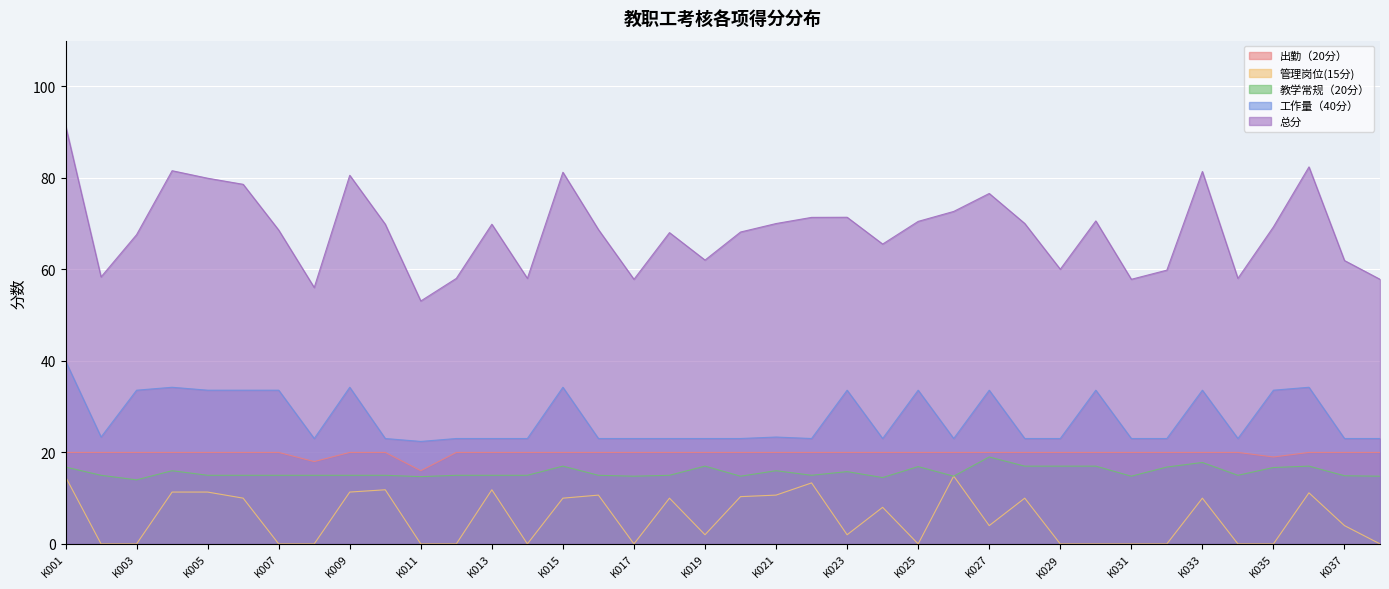

Reading left to right, what are all the values shown in this chart?

出勤（20分）: K001=20.0	K002=20.0	K003=20.0	K004=20.0	K005=20.0	K006=20.0	K007=20.0	K008=18.0	K009=20.0	K010=20.0	K011=16.0	K012=20.0	K013=20.0	K014=20.0	K015=20.0	K016=20.0	K017=20.0	K018=20.0	K019=20.0	K020=20.0	K021=20.0	K022=20.0	K023=20.0	K024=20.0	K025=20.0	K026=20.0	K027=20.0	K028=20.0	K029=20.0	K030=20.0	K031=20.0	K032=20.0	K033=20.0	K034=20.0	K035=19.0	K036=20.0	K037=20.0	K038=20.0
管理岗位(15分): K001=14.7	K002=0.0	K003=0.0	K004=11.3	K005=11.3	K006=10.0	K007=0.0	K008=0.0	K009=11.3	K010=11.8	K011=0.0	K012=0.0	K013=11.8	K014=0.0	K015=10.0	K016=10.7	K017=0.0	K018=10.0	K019=2.0	K020=10.3	K021=10.7	K022=13.3	K023=2.0	K024=8.0	K025=0.0	K026=14.8	K027=4.0	K028=10.0	K029=0.0	K030=0.0	K031=0.0	K032=0.0	K033=10.0	K034=0.0	K035=0.0	K036=11.2	K037=4.0	K038=0.0
教学常规（20分）: K001=16.8	K002=15.0	K003=14.0	K004=16.0	K005=15.0	K006=15.0	K007=15.0	K008=15.0	K009=15.0	K010=15.0	K011=14.7	K012=15.0	K013=15.0	K014=15.0	K015=17.0	K016=15.0	K017=14.8	K018=15.0	K019=17.0	K020=14.8	K021=16.0	K022=15.0	K023=15.8	K024=14.5	K025=16.9	K026=14.8	K027=19.0	K028=17.0	K029=17.0	K030=17.0	K031=14.8	K032=16.8	K033=17.8	K034=15.0	K035=16.7	K036=17.0	K037=14.9	K038=14.8
工作量（40分）: K001=40.0	K002=23.4	K003=33.6	K004=34.2	K005=33.6	K006=33.6	K007=33.6	K008=23.0	K009=34.2	K010=23.0	K011=22.4	K012=23.0	K013=23.0	K014=23.0	K015=34.2	K016=23.0	K017=23.0	K018=23.0	K019=23.0	K020=23.0	K021=23.4	K022=23.0	K023=33.6	K024=23.0	K025=33.6	K026=23.0	K027=33.6	K028=23.0	K029=23.0	K030=33.6	K031=23.0	K032=23.0	K033=33.6	K034=23.0	K035=33.6	K036=34.2	K037=23.0	K038=23.0
总分: K001=91.5	K002=58.4	K003=67.6	K004=81.6	K005=79.9	K006=78.6	K007=68.6	K008=56.0	K009=80.6	K010=69.9	K011=53.1	K012=58.0	K013=69.9	K014=58.0	K015=81.2	K016=68.7	K017=57.8	K018=68.0	K019=62.0	K020=68.2	K021=70.0	K022=71.4	K023=71.4	K024=65.5	K025=70.5	K026=72.7	K027=76.6	K028=70.0	K029=60.0	K030=70.6	K031=57.8	K032=59.8	K033=81.4	K034=58.0	K035=69.3	K036=82.4	K037=61.9	K038=57.8